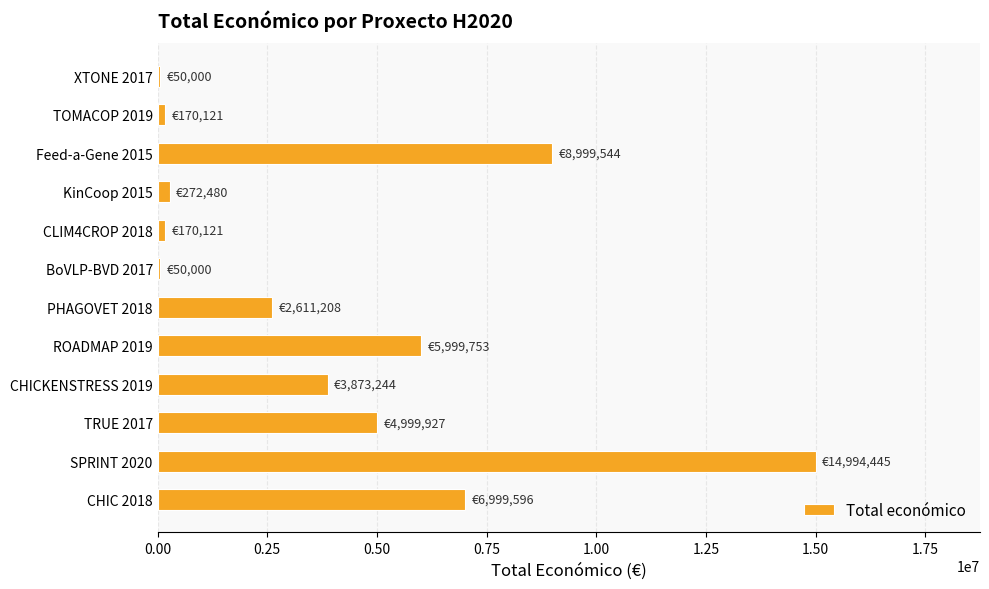

What is the sum of all values?

49190439